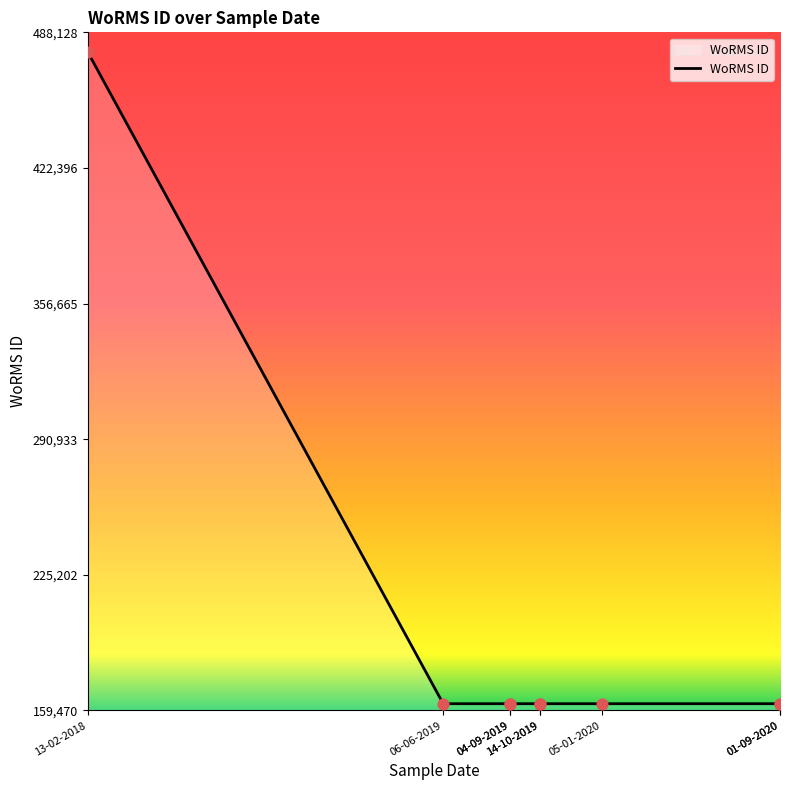

Between 06-06-2019 and 14-10-2019, which is larger?

06-06-2019